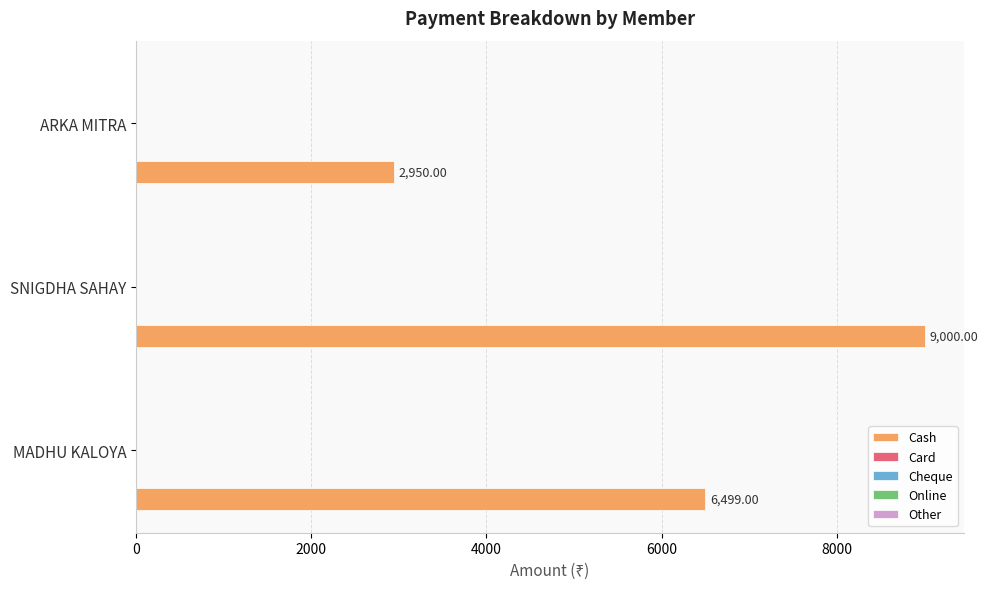

What is the average value?

6150